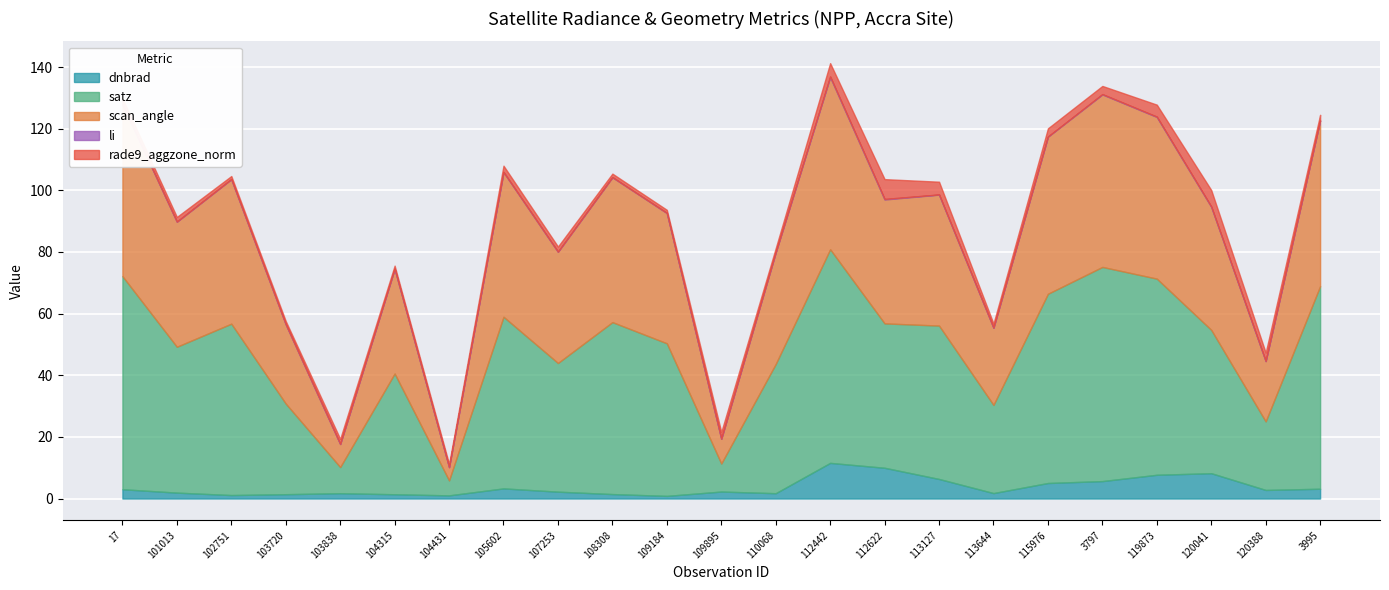

True or false: li has a value of 0.0 at 113644.

False